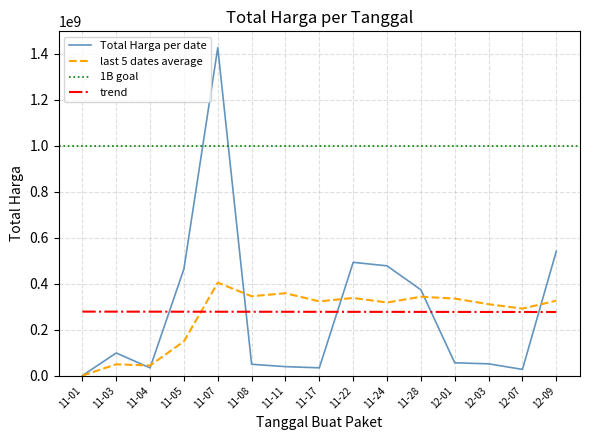

What is the highest value of the trend series?

278640740.7